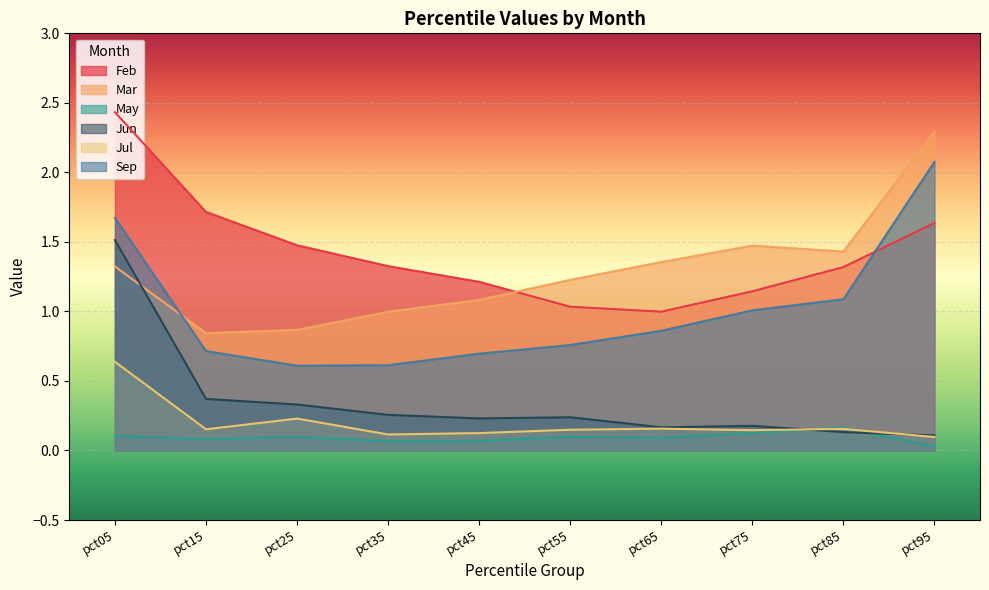

True or false: Jun has a value of 0.2 at pct75.

True